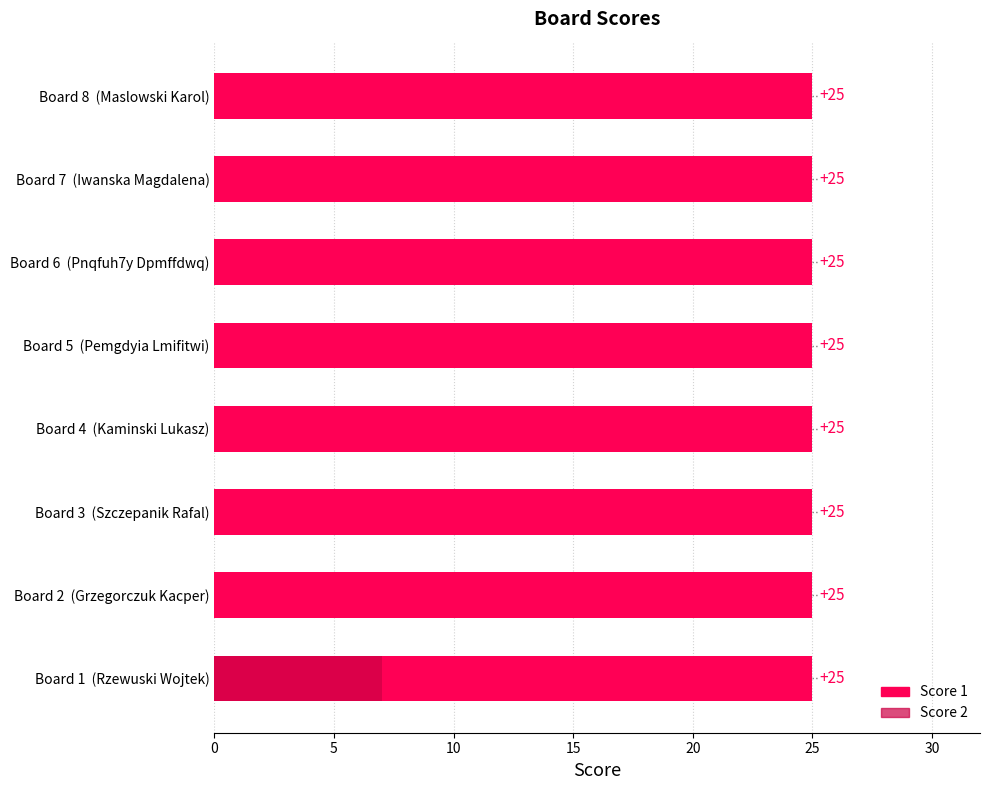

How many bars are there in total?

16